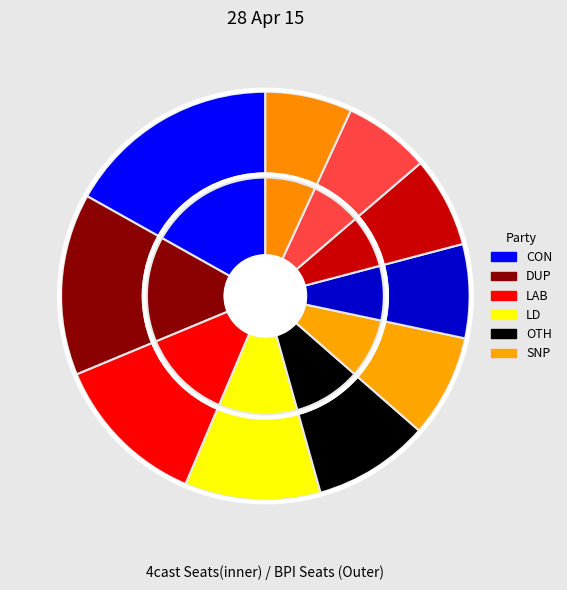

Does pct25 represent more than half of the total?

No